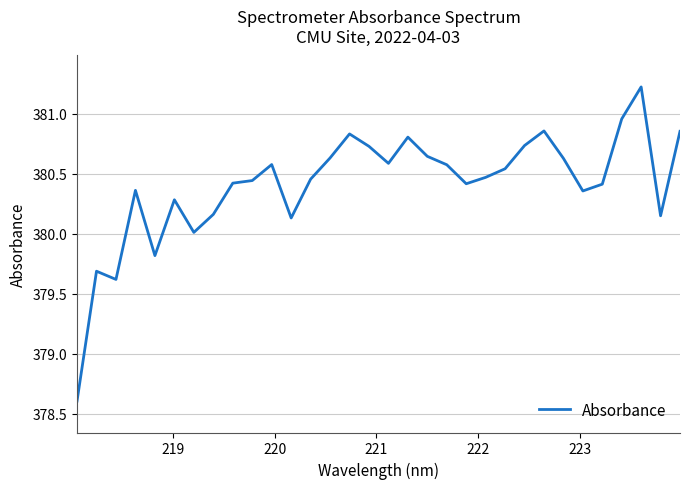

What is the difference between the maximum and minimum values?

2.6